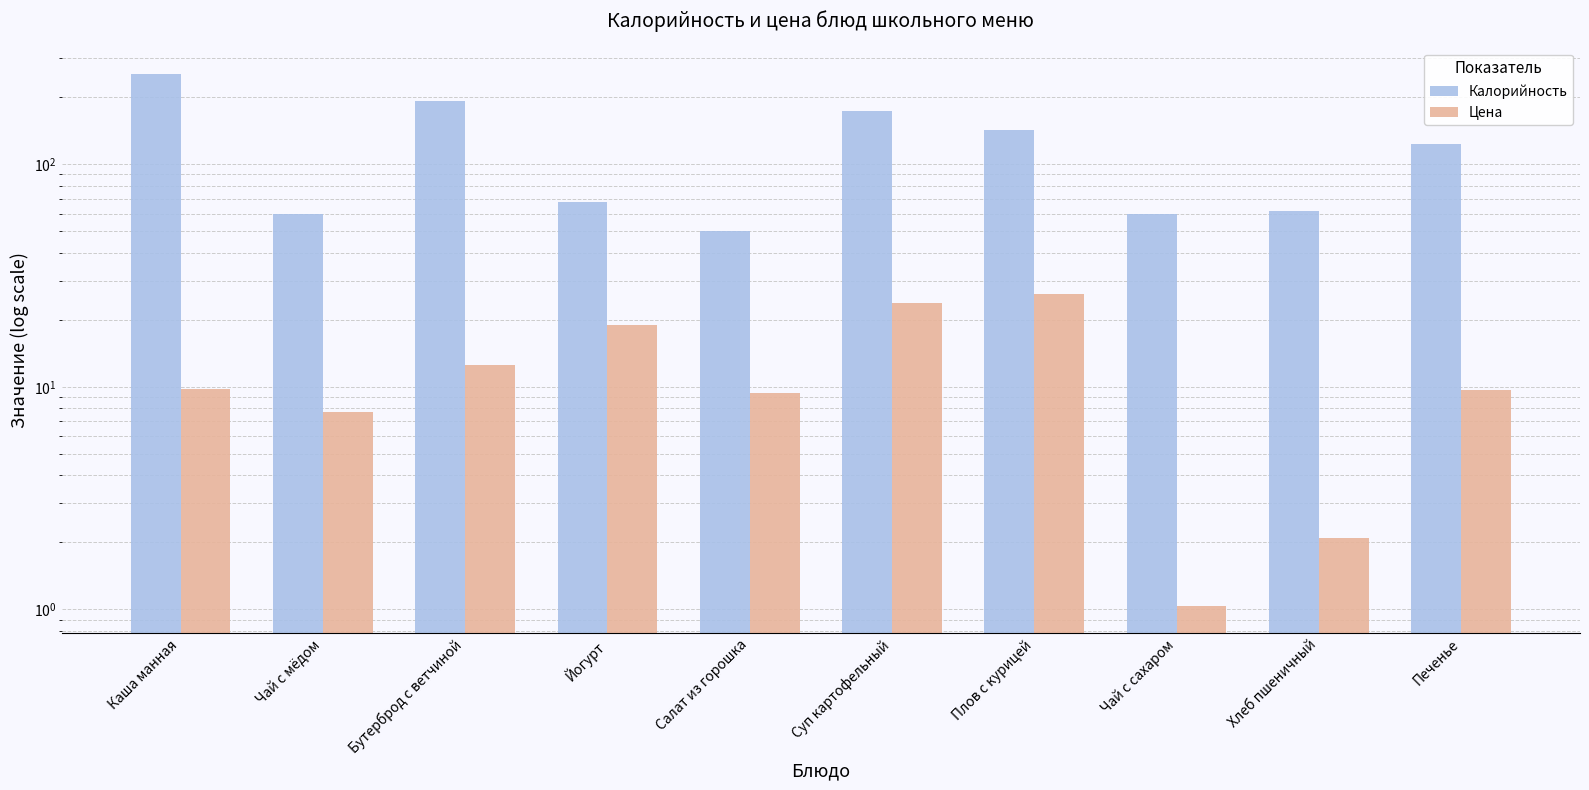

Reading right to left, what are all the values shown in this chart?

Калорийность: 123.0	62.0	60.0	142.0	174.0	50.0	68.0	192.0	60.0	254.0
Цена: 9.7	2.1	1.0	26.0	23.8	9.4	19.0	12.6	7.7	9.7